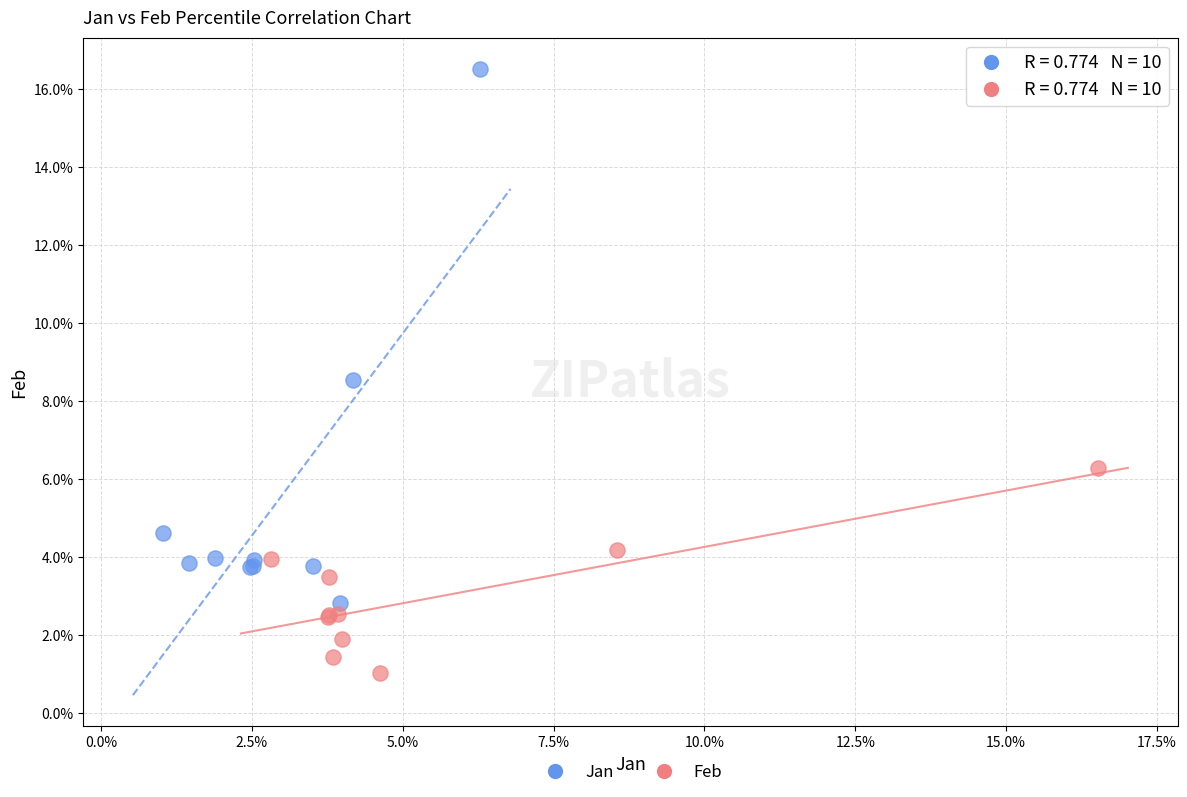

Which series reaches the minimum Y coordinate?

Feb